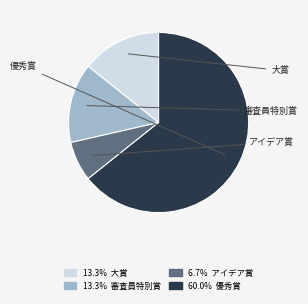

To the nearest percent, what portion does アイデア賞 represent?

7%